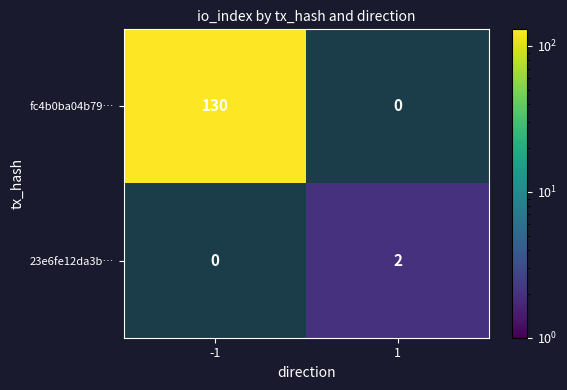

List the labels in order of fc4b0ba04b79… value, largest first.

-1, 1